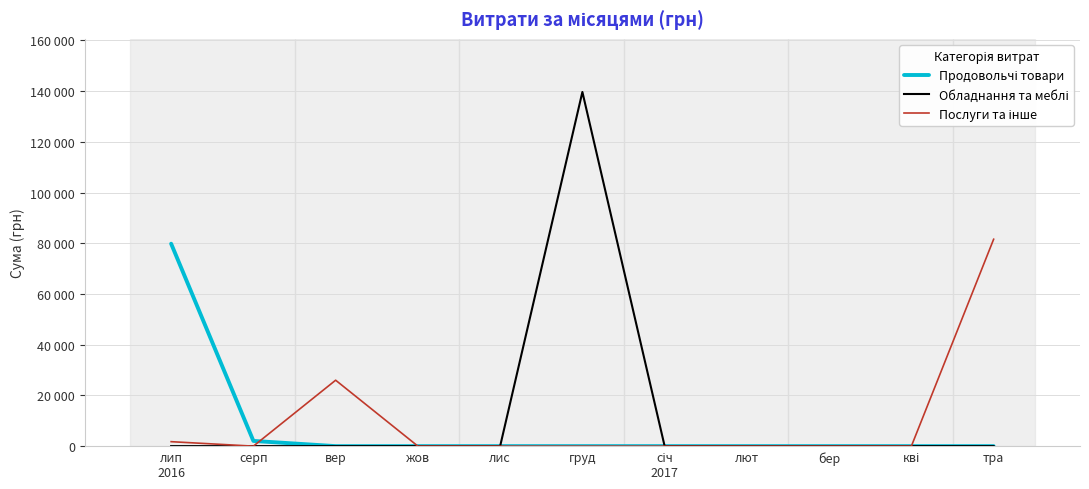

Does the chart display data point markers on the line(s)?

No